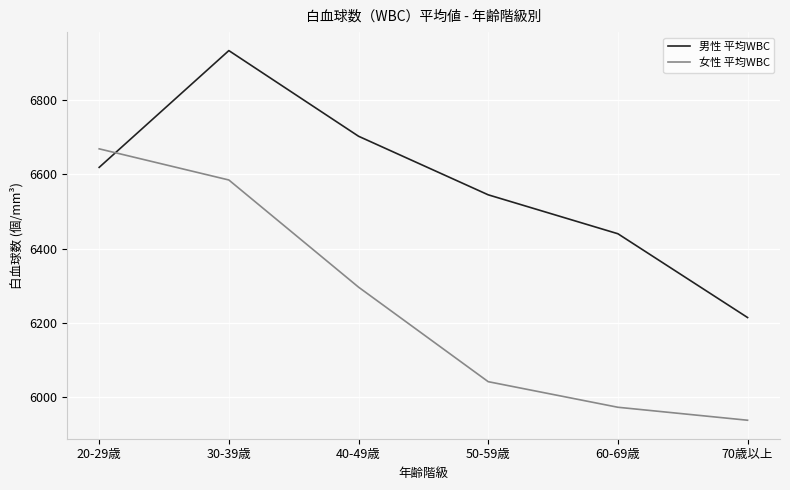

At 70歳以上, list the series in order from smallest to largest.

女性 平均WBC, 男性 平均WBC